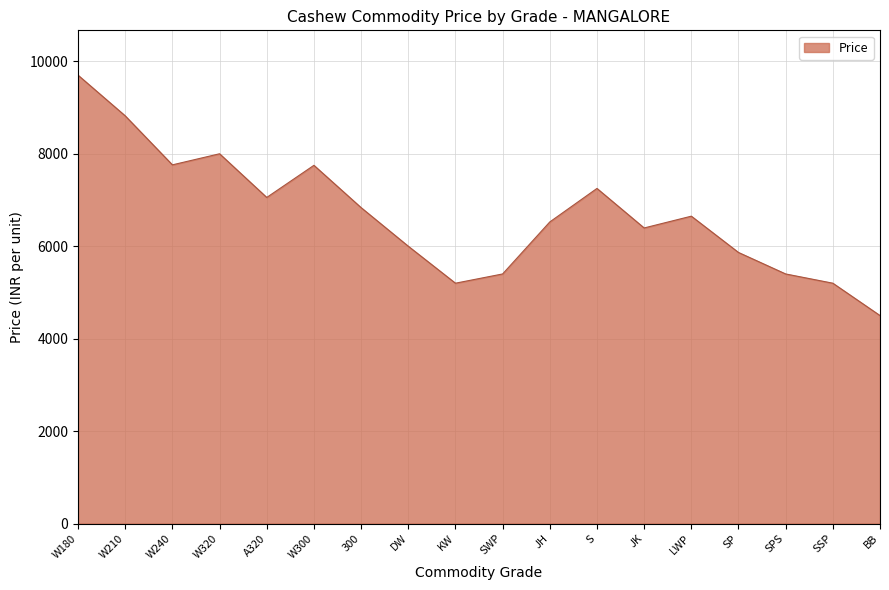

What is the difference between the maximum and minimum values?

5200